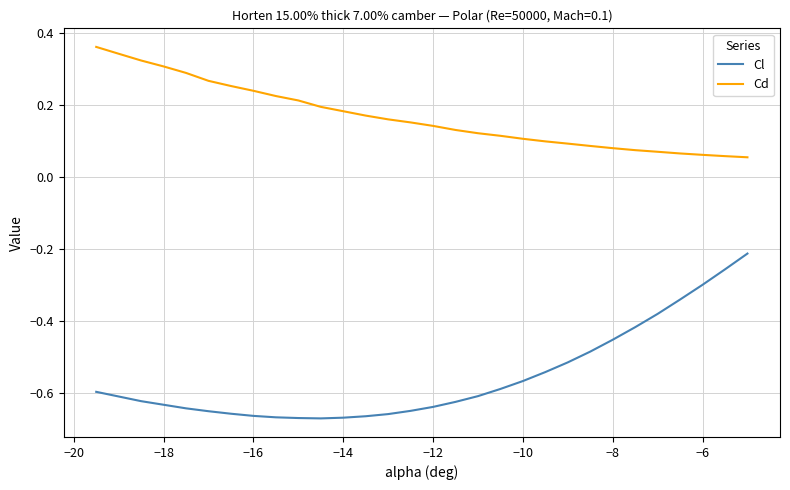

True or false: Cl and Cd intersect in this chart.

False